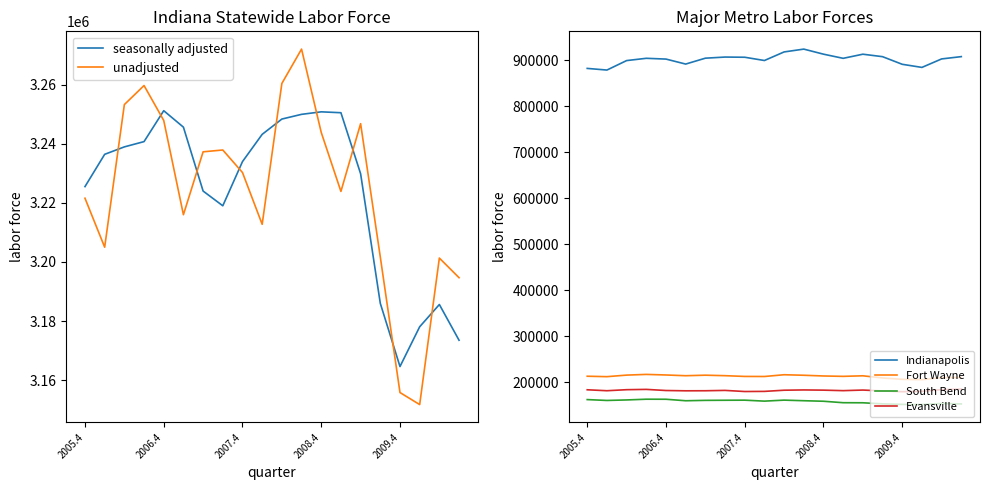

What is the value of the Evansville point at the 8th from the left?

182825